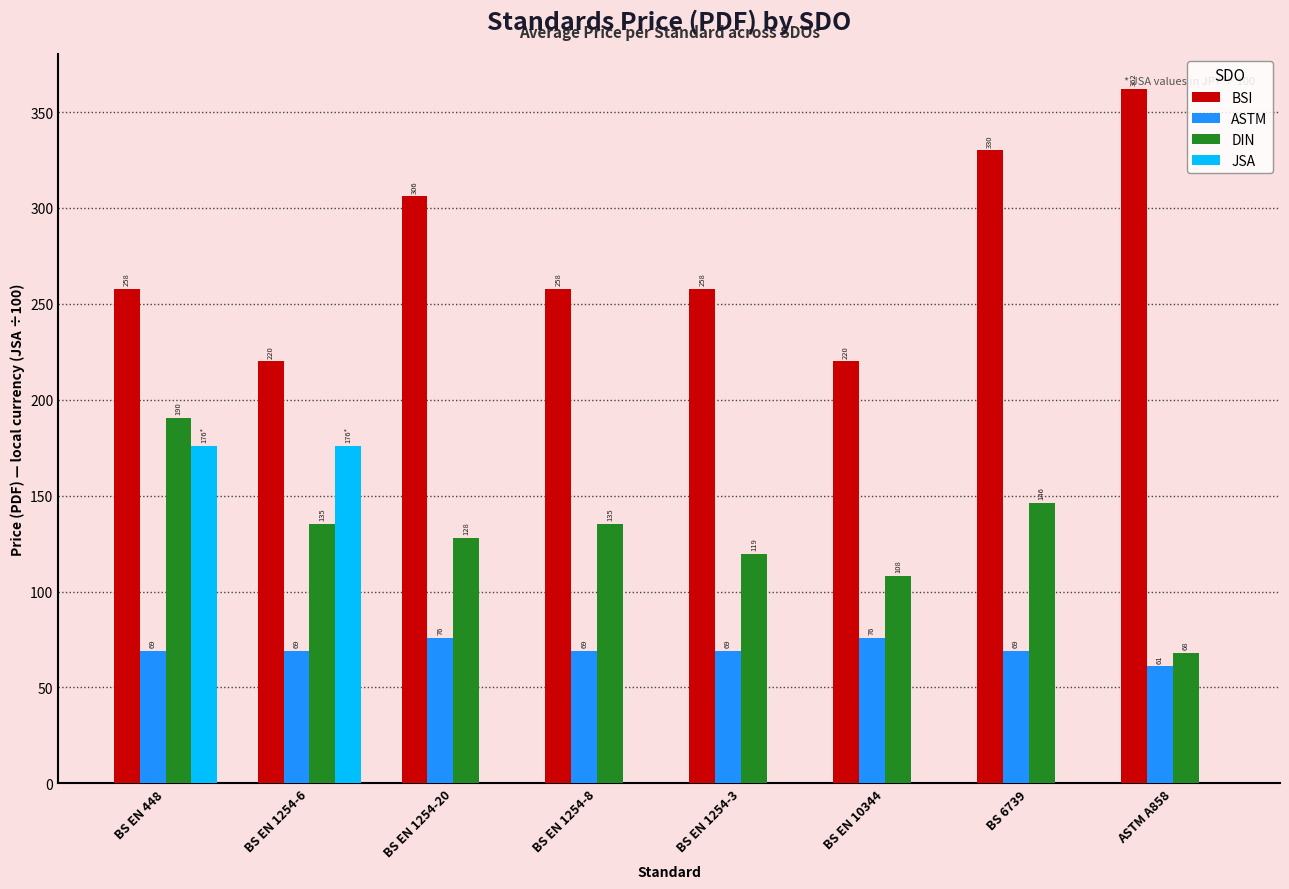

How many values in the JSA series exceed 0?

2